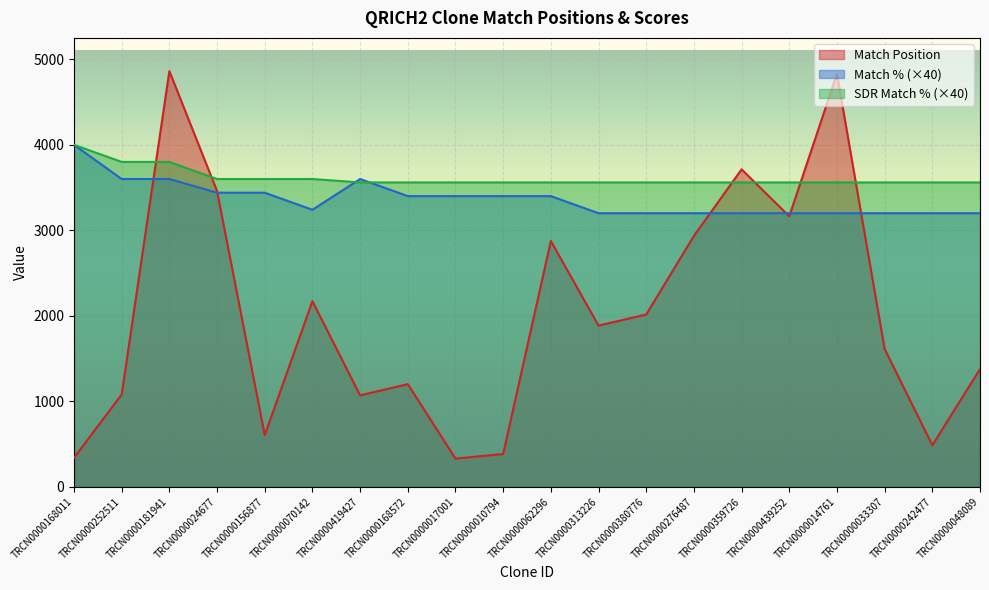

At which category does Match % reach its first local peak?

TRCN0000419427